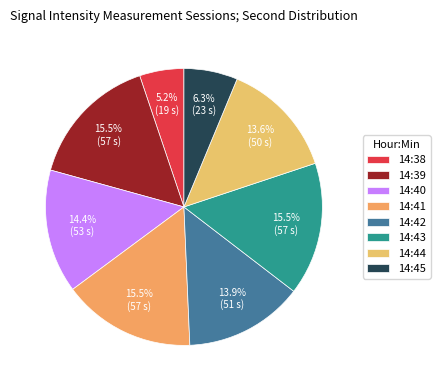

Does any single category account for the majority?

No